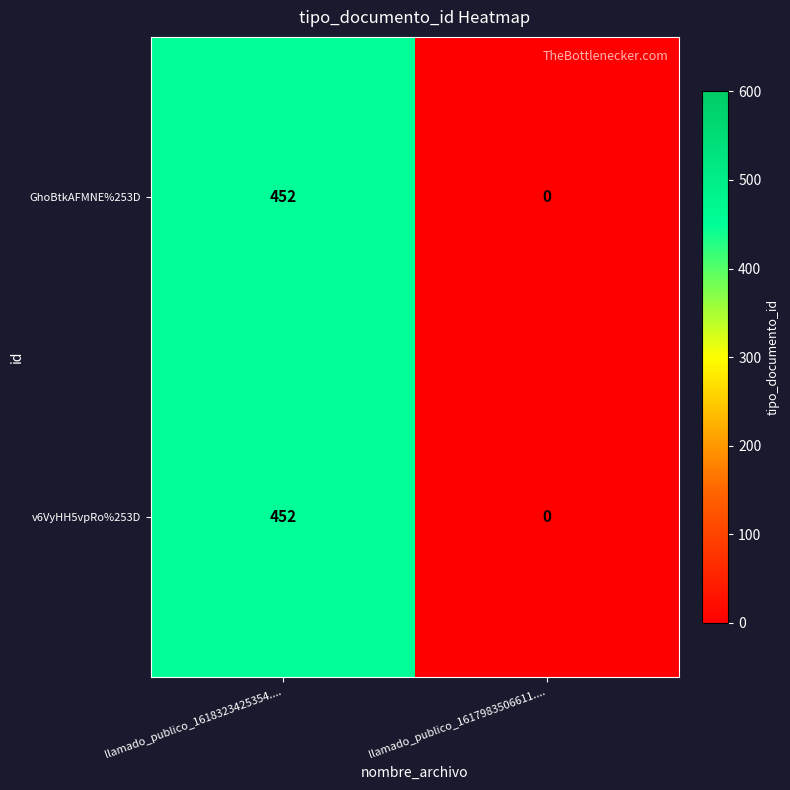

List the labels in order of v6VyHH5vpRo%253D value, smallest first.

llamado_publico_1617983506611...., llamado_publico_1618323425354....